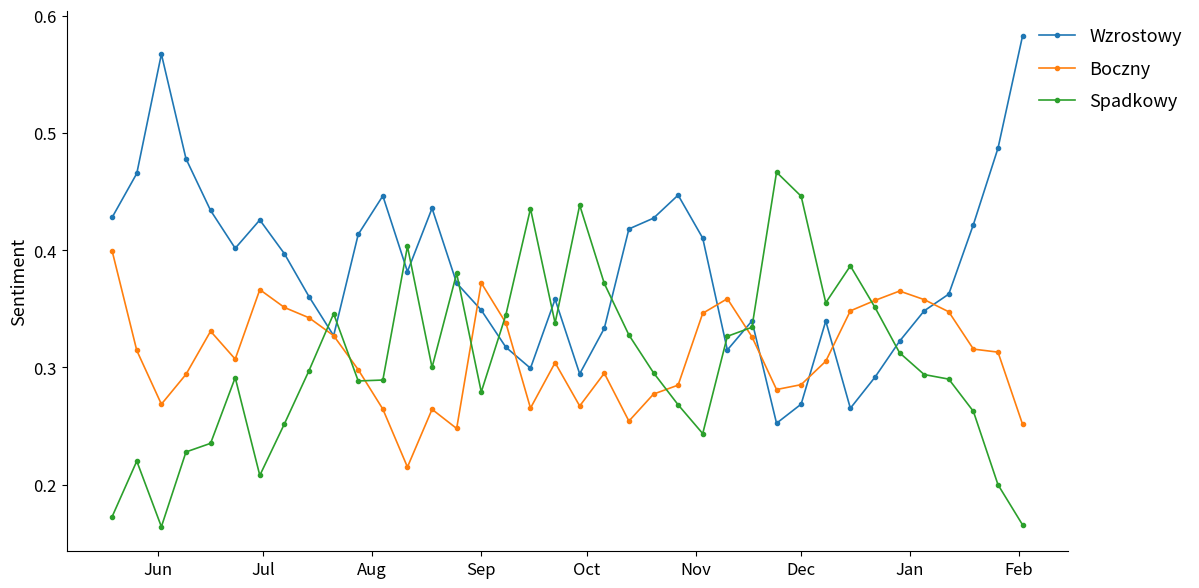

What are all the series names shown in the legend?

Wzrostowy, Boczny, Spadkowy